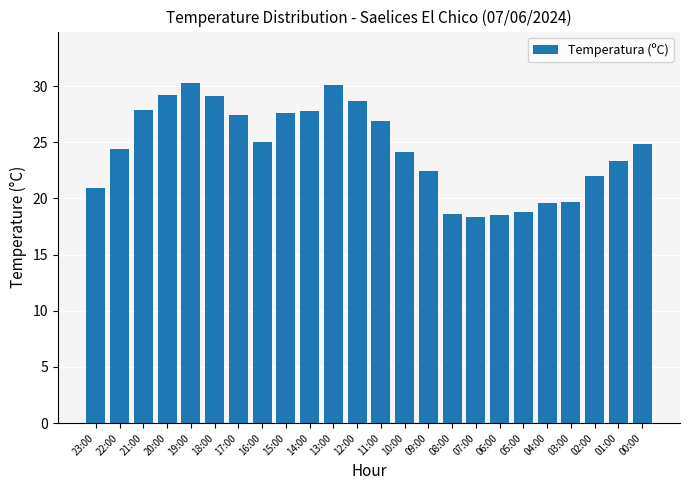

What is the difference between the values at 18:00 and 03:00?

9.4